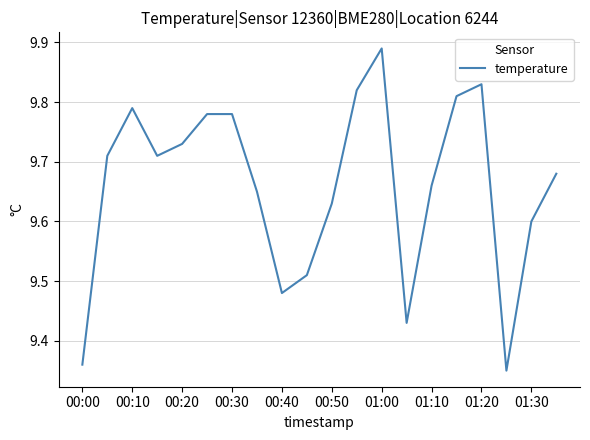

Does the chart display data point markers on the line(s)?

No